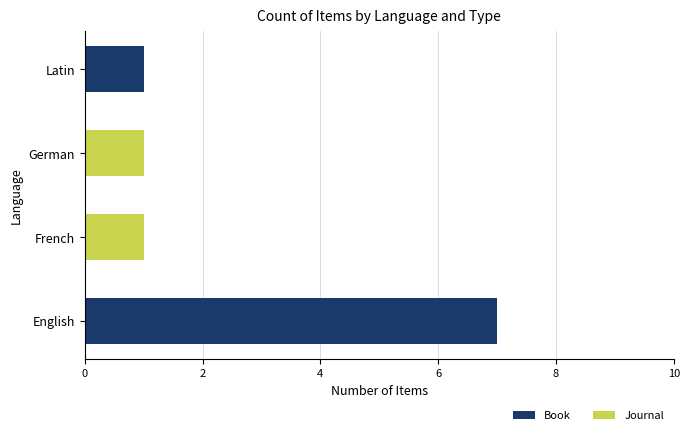

At which category is the sum across all series the highest?

English